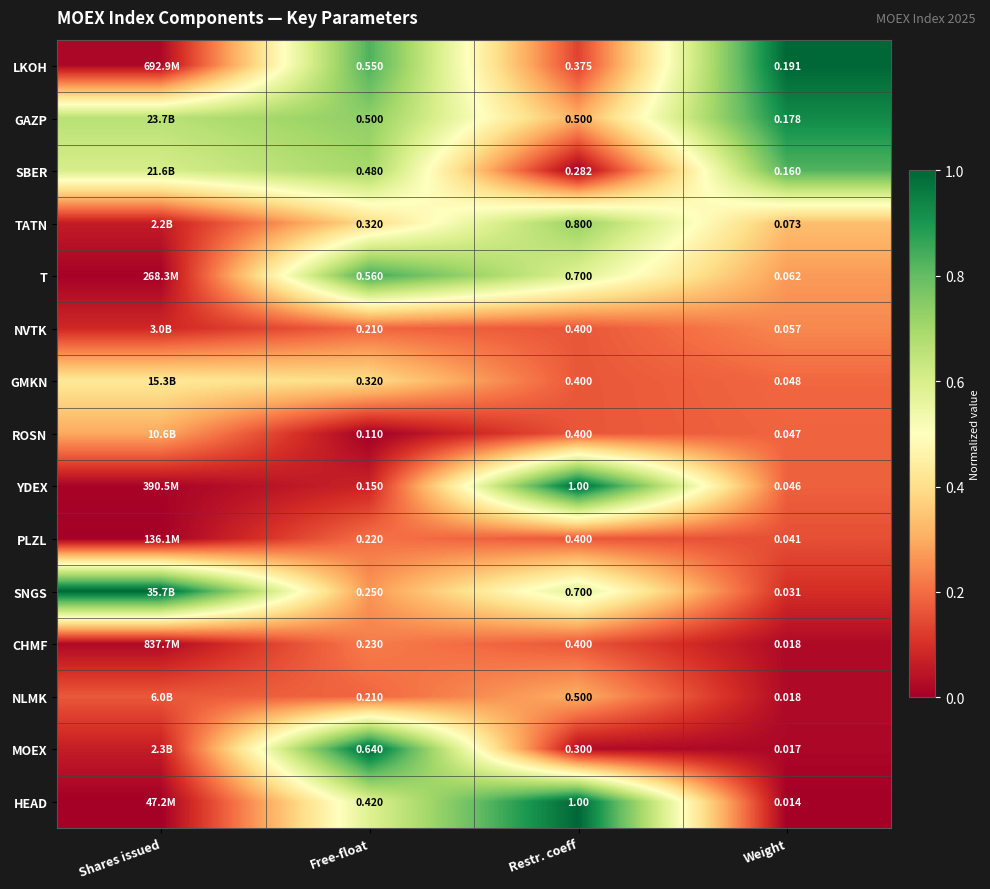

What is the maximum value shown in the chart?

1.0